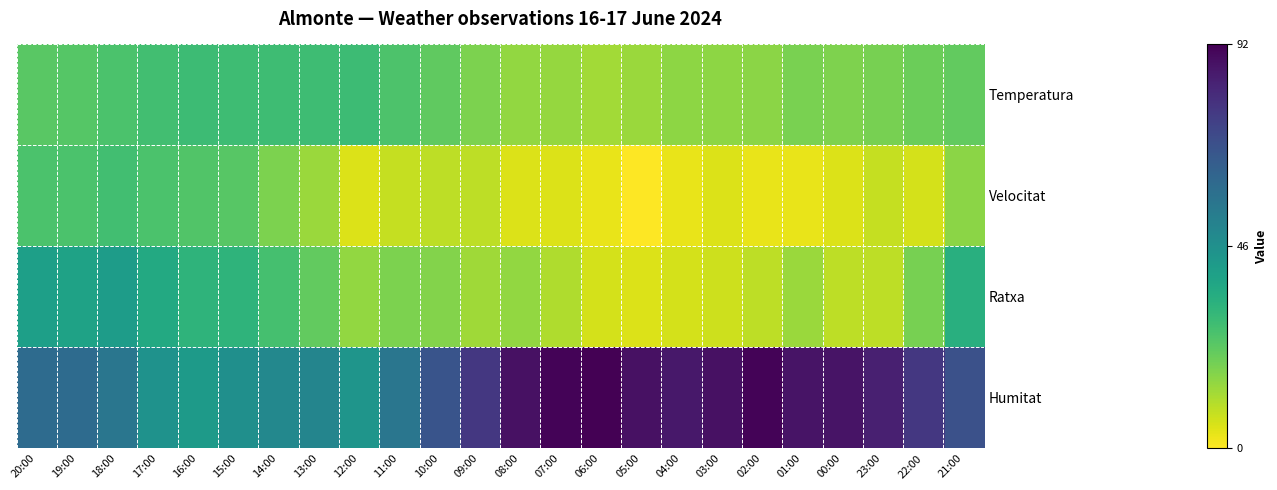

Reading left to right, what are all the values shown in this chart?

Temperatura: 20:00=23.6	19:00=24.3	18:00=26.0	17:00=27.8	16:00=28.9	15:00=28.7	14:00=28.6	13:00=28.4	12:00=28.8	11:00=25.8	10:00=22.6	09:00=18.1	08:00=14.9	07:00=14.4	06:00=12.8	05:00=13.7	04:00=15.7	03:00=15.7	02:00=16.1	01:00=18.4	00:00=17.9	23:00=19.0	22:00=20.5	21:00=22.2
Velocitat: 20:00=26.0	19:00=26.0	18:00=28.0	17:00=26.0	16:00=25.0	15:00=24.0	14:00=18.0	13:00=14.0	12:00=5.0	11:00=8.0	10:00=9.0	09:00=9.0	08:00=5.0	07:00=5.0	06:00=3.0	05:00=0.0	04:00=3.0	03:00=5.0	02:00=3.0	01:00=3.0	00:00=5.0	23:00=8.0	22:00=6.0	21:00=16.0
Ratxa: 20:00=40.0	19:00=39.0	18:00=41.0	17:00=36.0	16:00=32.0	15:00=32.0	14:00=27.0	13:00=22.0	12:00=15.0	11:00=18.0	10:00=17.0	09:00=13.0	08:00=15.0	07:00=11.0	06:00=6.0	05:00=5.0	04:00=6.0	03:00=7.0	02:00=9.0	01:00=14.0	00:00=9.0	23:00=9.0	22:00=19.0	21:00=34.0
Humitat: 20:00=60.0	19:00=60.0	18:00=56.0	17:00=45.0	16:00=42.0	15:00=46.0	14:00=49.0	13:00=50.0	12:00=44.0	11:00=56.0	10:00=68.0	09:00=77.0	08:00=88.0	07:00=91.0	06:00=92.0	05:00=88.0	04:00=86.0	03:00=88.0	02:00=91.0	01:00=87.0	00:00=87.0	23:00=84.0	22:00=77.0	21:00=69.0